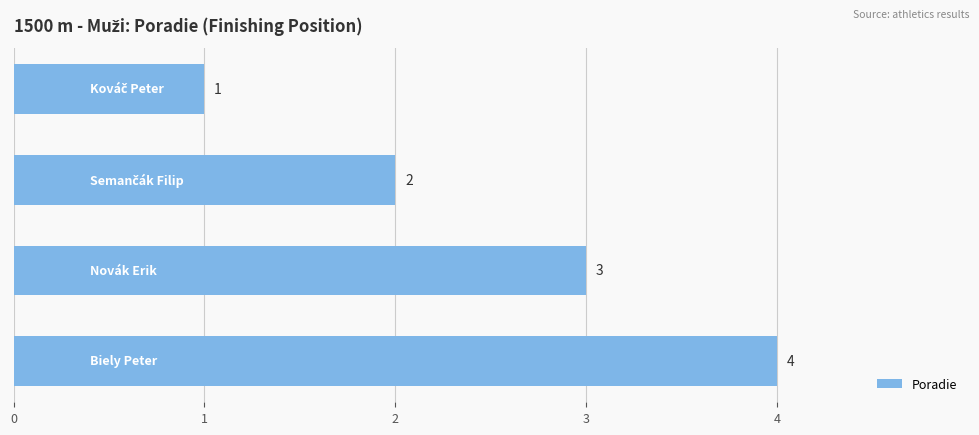

What is the greatest value displayed?

4